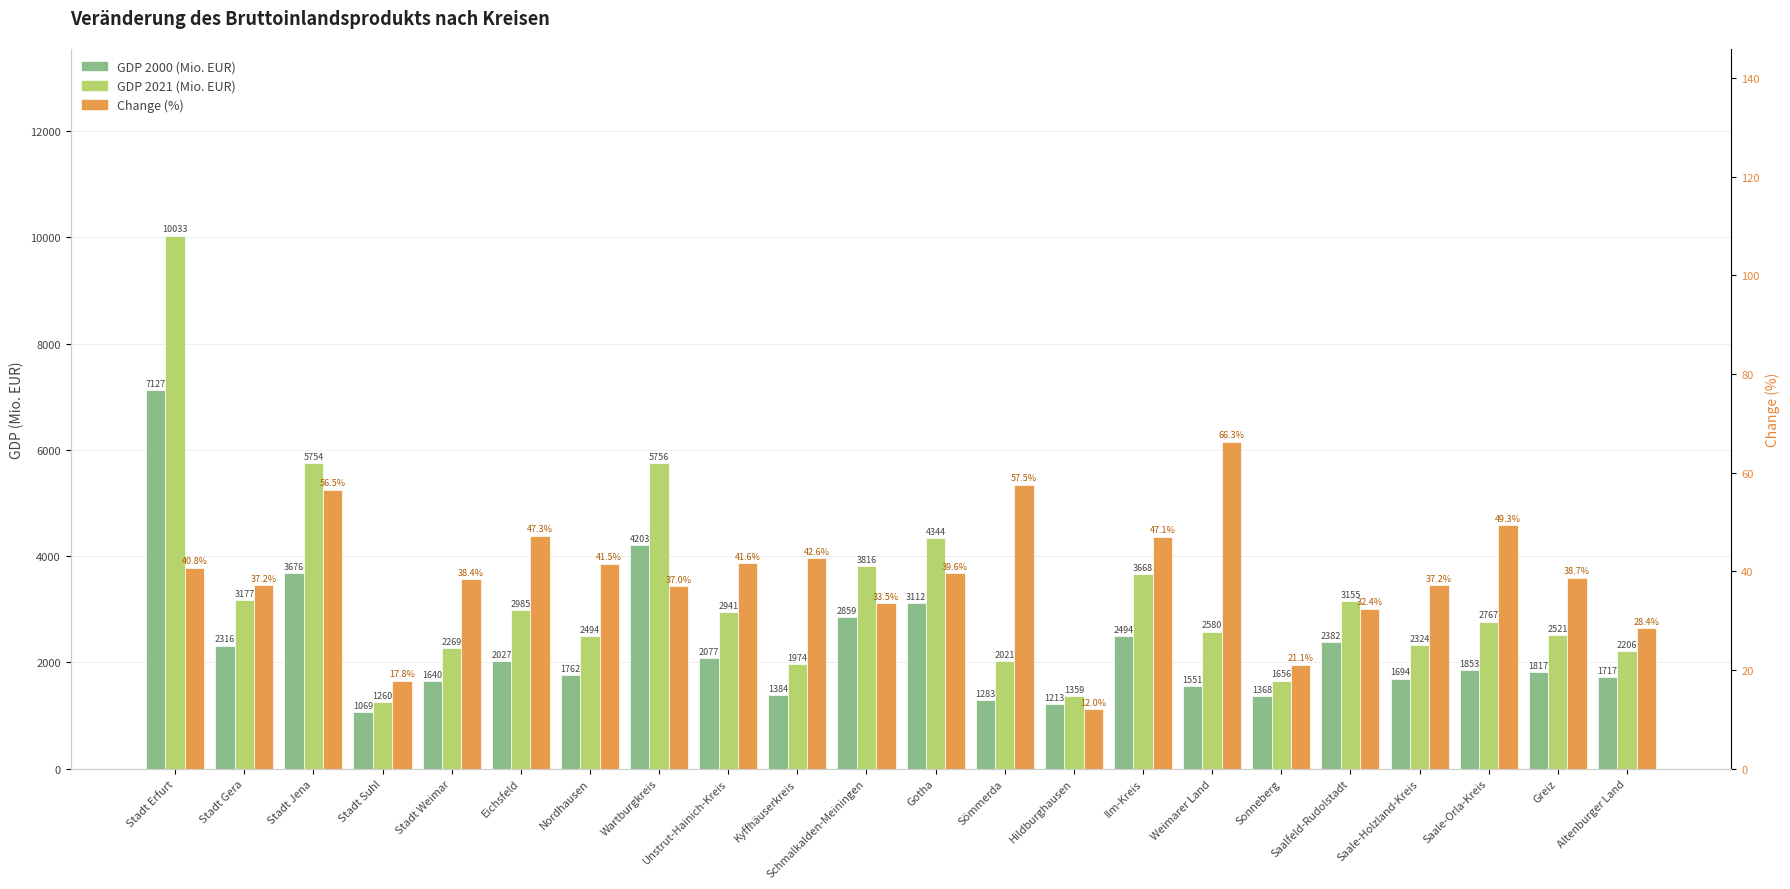

What is the greatest value displayed?

10033.0